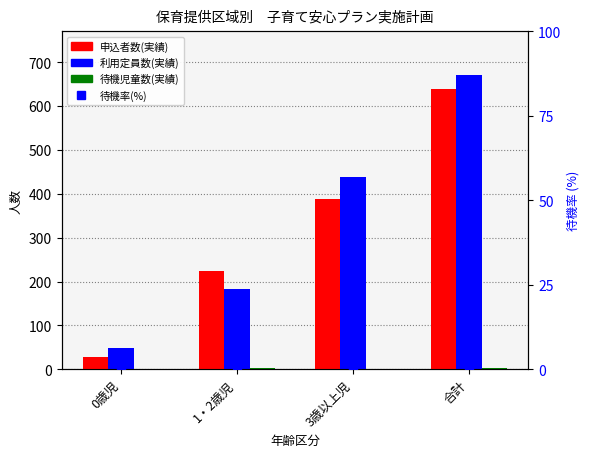

True or false: 待機率(%) has a value of 0.0 at 3歳以上児.

True